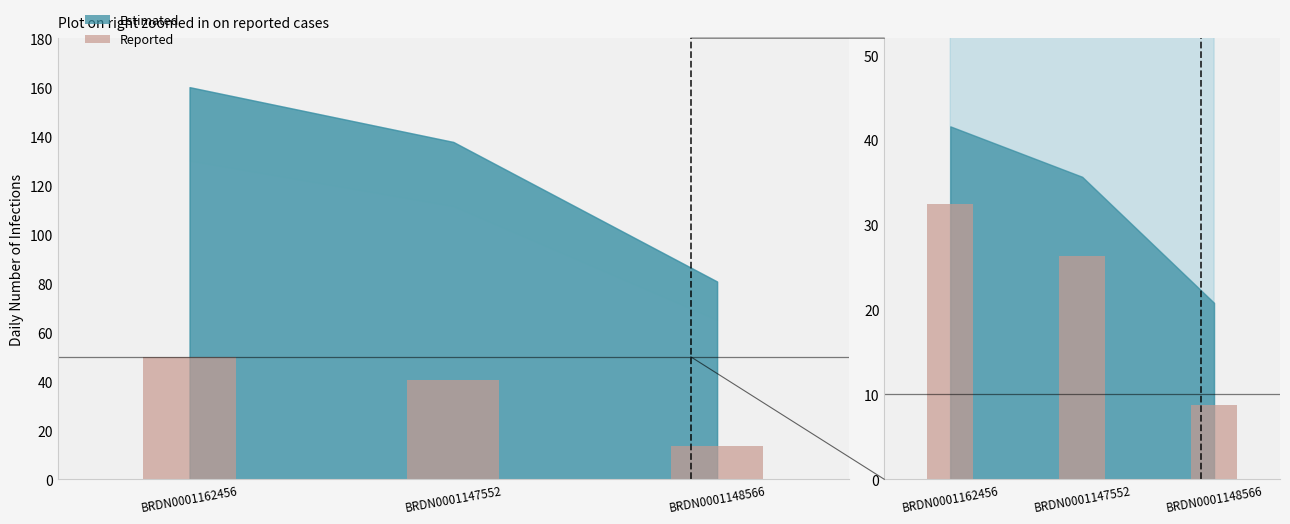

What is the sum of all values?

67.7